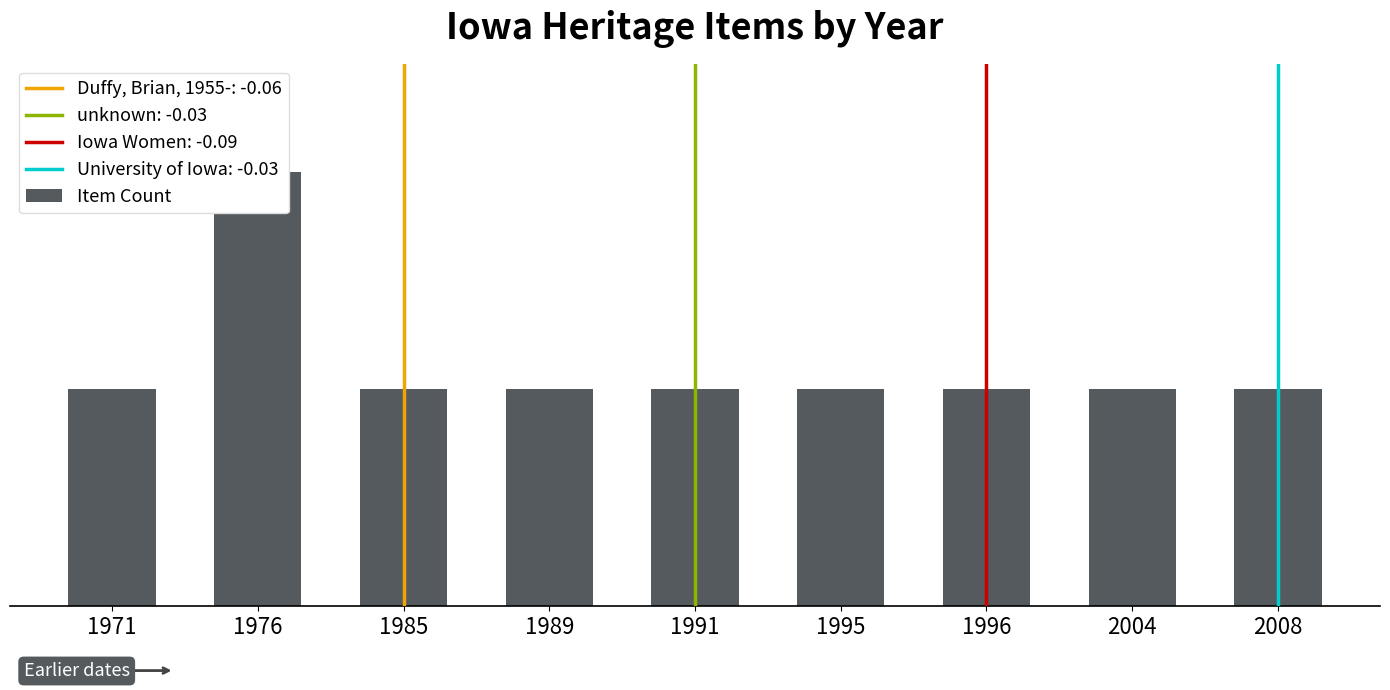

How many series are shown in this chart?

1